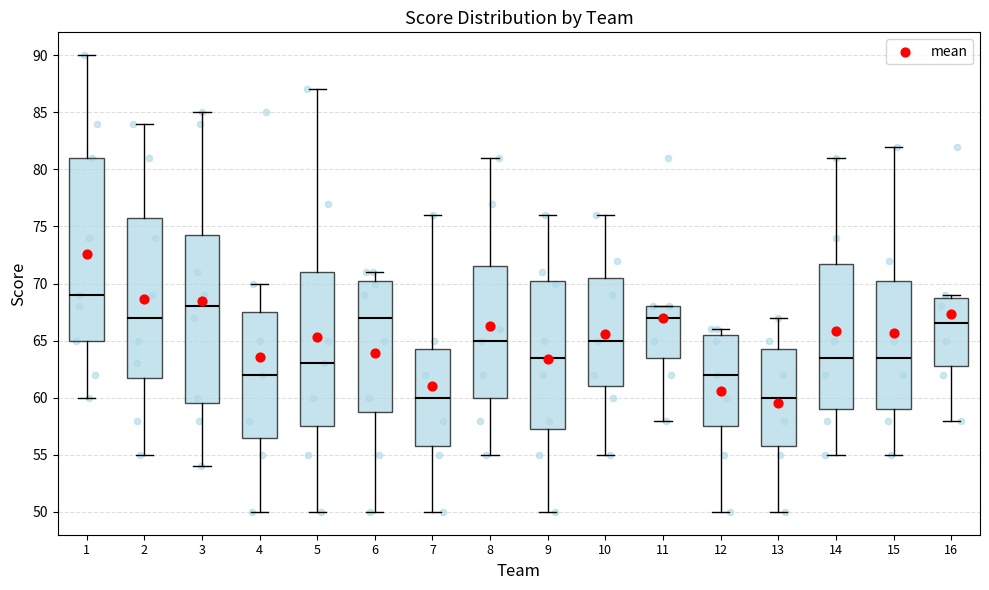

Reading left to right, transcribe this box plot: for each box, give where its median line is, the range the box spans, and where its two whiskers end, as read against the y-axis. The values are not printed on the chart, so give them approximately, as read against the axis.

1: median 69.0, box 65.0 to 81.0, whiskers 60.0 to 90.0
2: median 67.0, box 62.0 to 76.0, whiskers 55.0 to 84.0
3: median 68.0, box 59.5 to 74.5, whiskers 54.0 to 85.0
4: median 62.0, box 56.5 to 67.5, whiskers 50.0 to 70.0
5: median 63.0, box 57.5 to 71.0, whiskers 50.0 to 87.0
6: median 67.0, box 59.0 to 70.5, whiskers 50.0 to 71.0
7: median 60.0, box 56.0 to 64.5, whiskers 50.0 to 76.0
8: median 65.0, box 60.0 to 71.5, whiskers 55.0 to 81.0
9: median 63.5, box 57.5 to 70.5, whiskers 50.0 to 76.0
10: median 65.0, box 61.0 to 70.5, whiskers 55.0 to 76.0
11: median 67.0, box 63.5 to 68.0, whiskers 58.0 to 68.0
12: median 62.0, box 57.5 to 65.5, whiskers 50.0 to 66.0
13: median 60.0, box 56.0 to 64.5, whiskers 50.0 to 67.0
14: median 63.5, box 59.0 to 72.0, whiskers 55.0 to 81.0
15: median 63.5, box 59.0 to 70.5, whiskers 55.0 to 82.0
16: median 66.5, box 63.0 to 69.0, whiskers 58.0 to 69.0 (just above the box's upper edge)